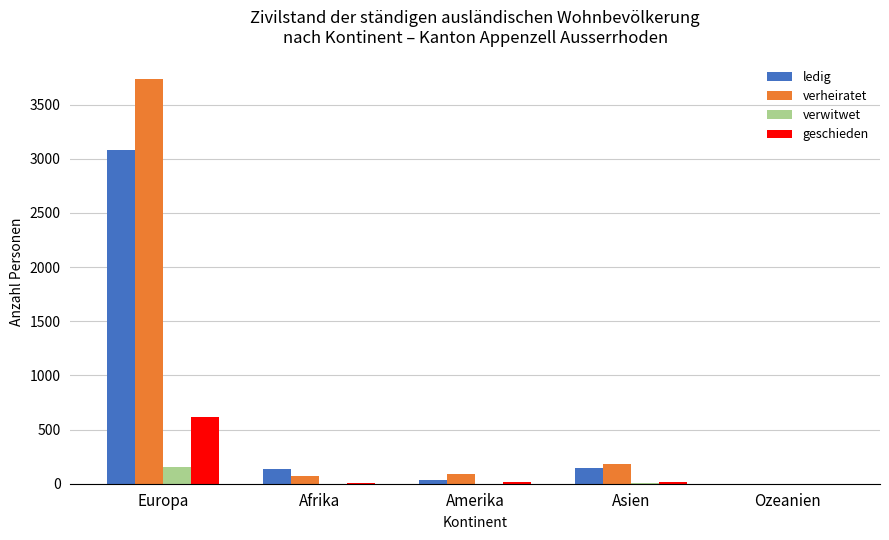

The verheiratet series shows 0 at Ozeanien. True or false?

True